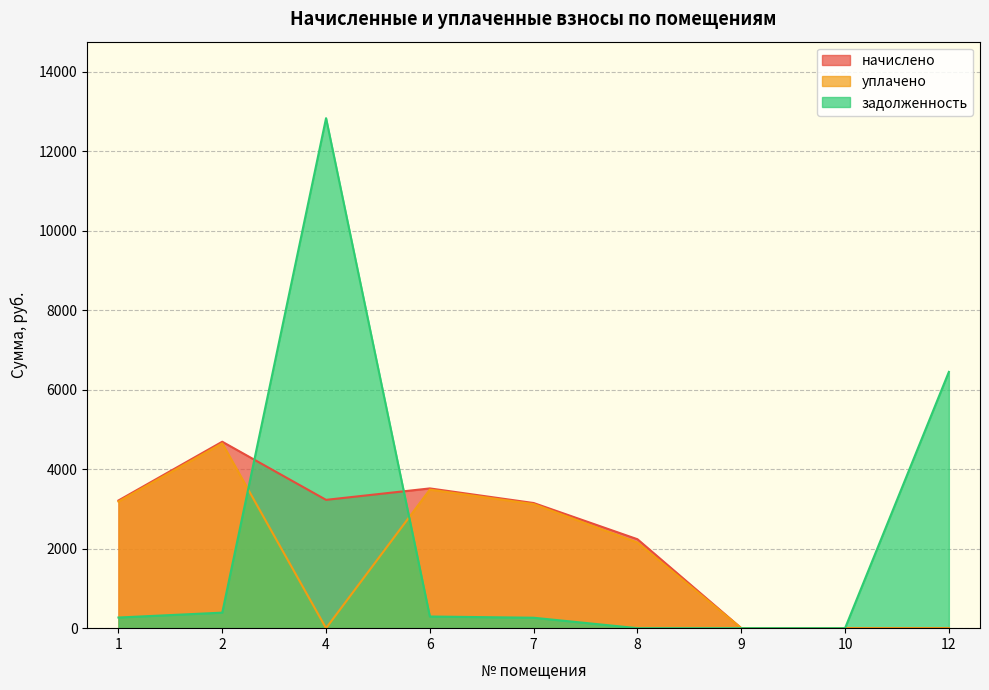

Rank the categories by уплачено value from lowest to highest.

4, 9, 10, 12, 8, 7, 1, 6, 2